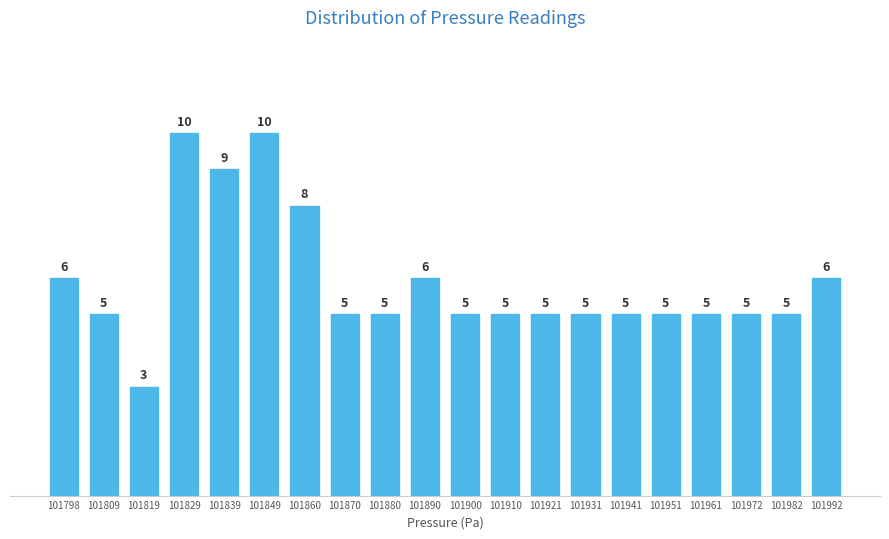

Reading left to right, list all the values displayed in this chart.

101798=6	101809=5	101819=3	101829=10	101839=9	101849=10	101860=8	101870=5	101880=5	101890=6	101900=5	101910=5	101921=5	101931=5	101941=5	101951=5	101961=5	101972=5	101982=5	101992=6